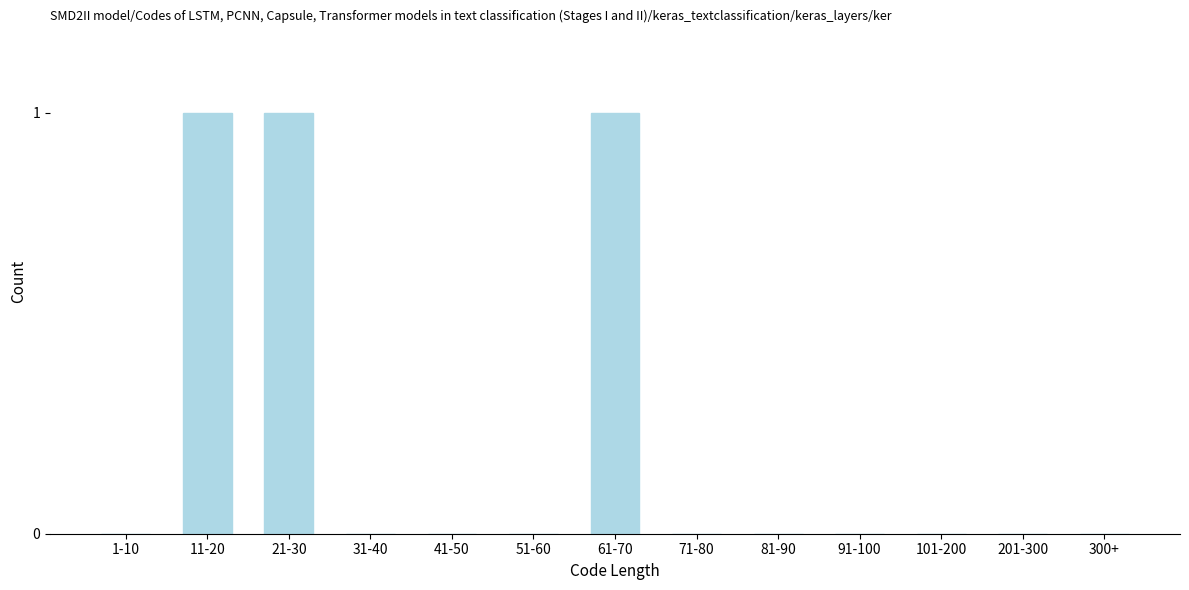

Reading left to right, transcribe all the data shown in this chart.

1-10=0	11-20=1	21-30=1	31-40=0	41-50=0	51-60=0	61-70=1	71-80=0	81-90=0	91-100=0	101-200=0	201-300=0	300+=0